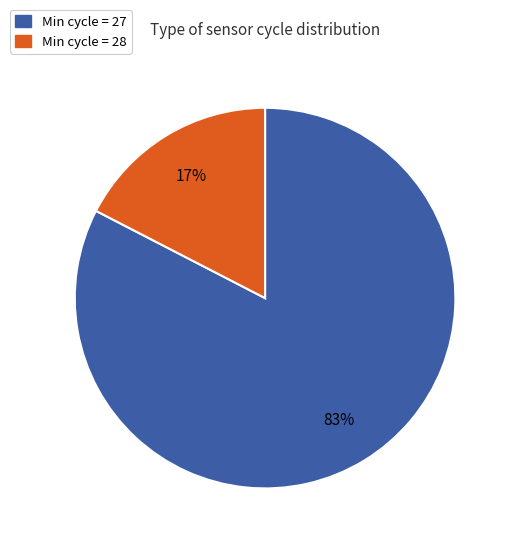

Does any single category account for the majority?

Yes